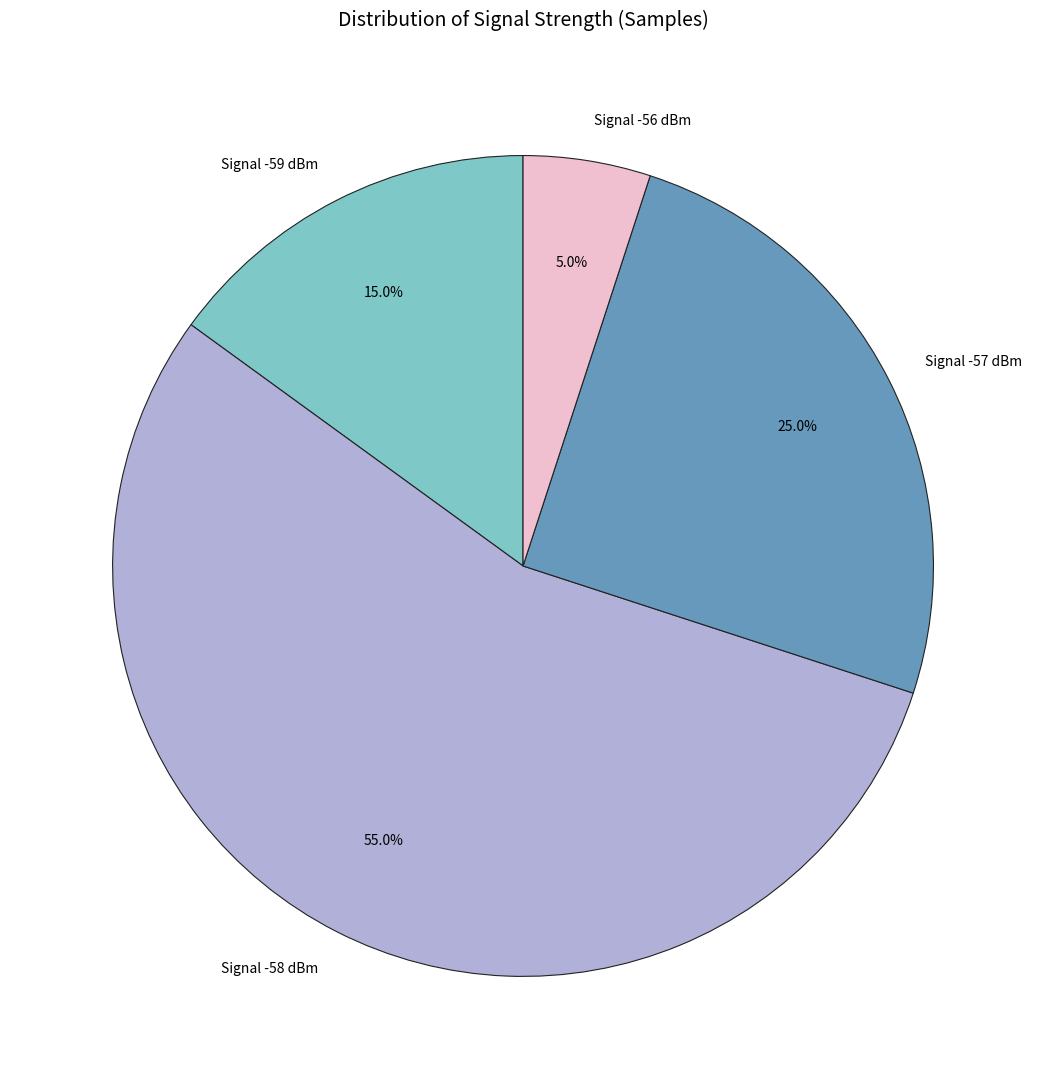

Which slice is the largest?

Signal -58 dBm